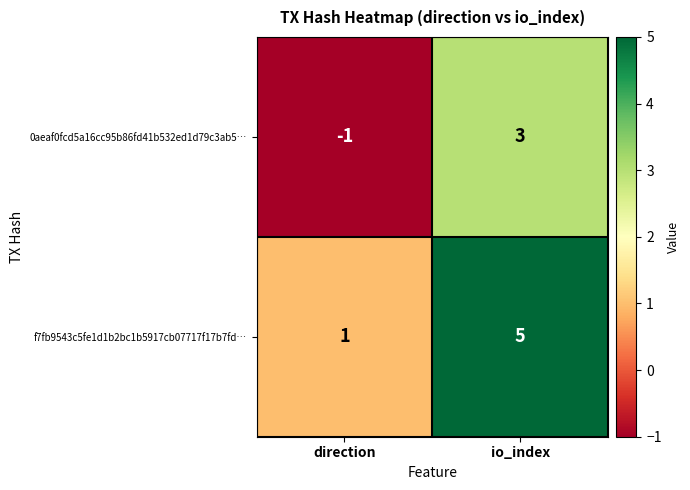

Rank the series by their maximum value, from lowest to highest.

0aeaf0fcd5a16cc95b86fd41b532ed1d79c3ab5…, f7fb9543c5fe1d1b2bc1b5917cb07717f17b7fd…